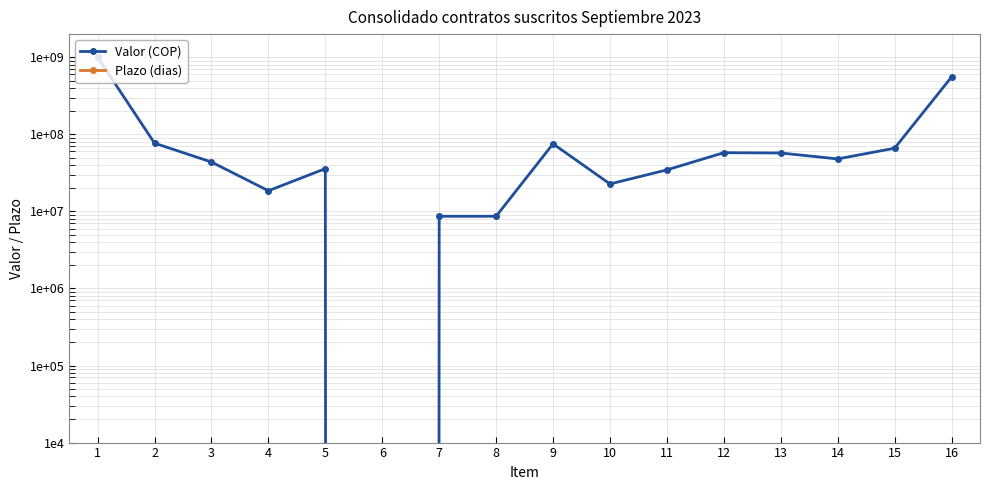

At which category is the sum across all series the highest?

1